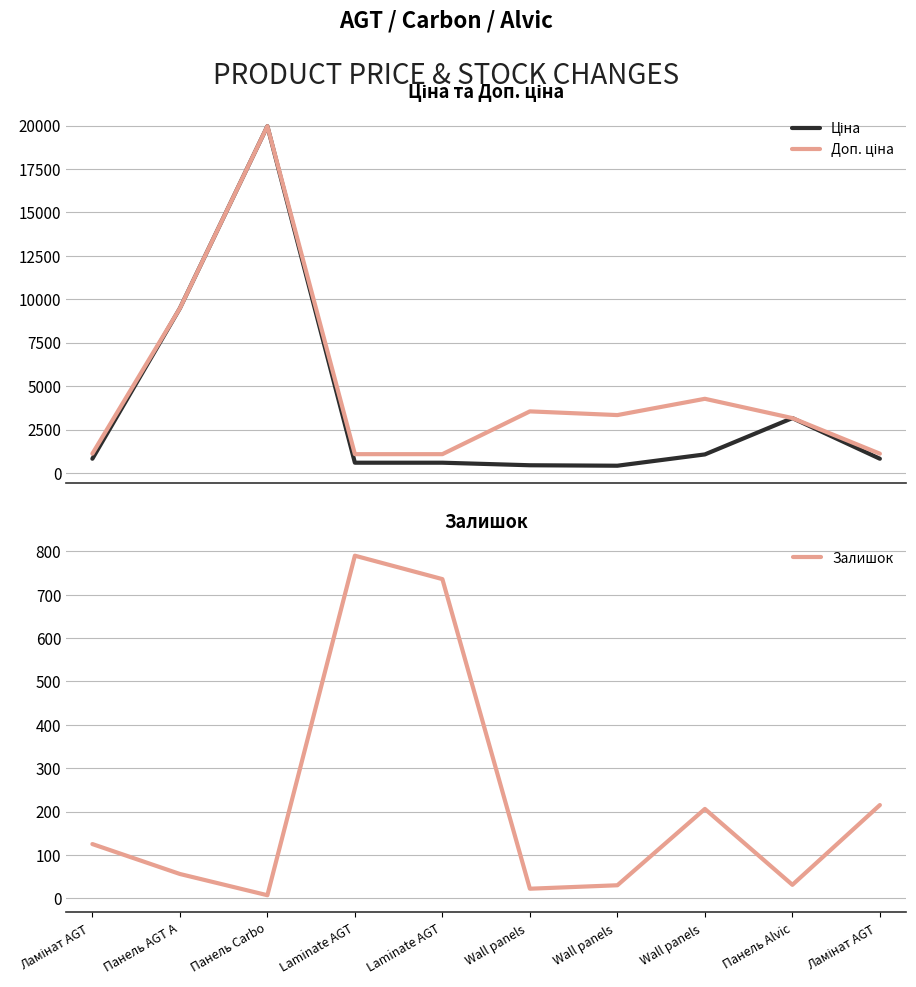

Rank the series by their average value, from lowest to highest.

Залишок, Ціна, Доп. ціна